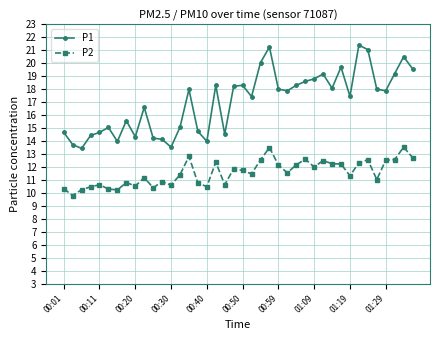

Which series has the widest spread of values?

P1